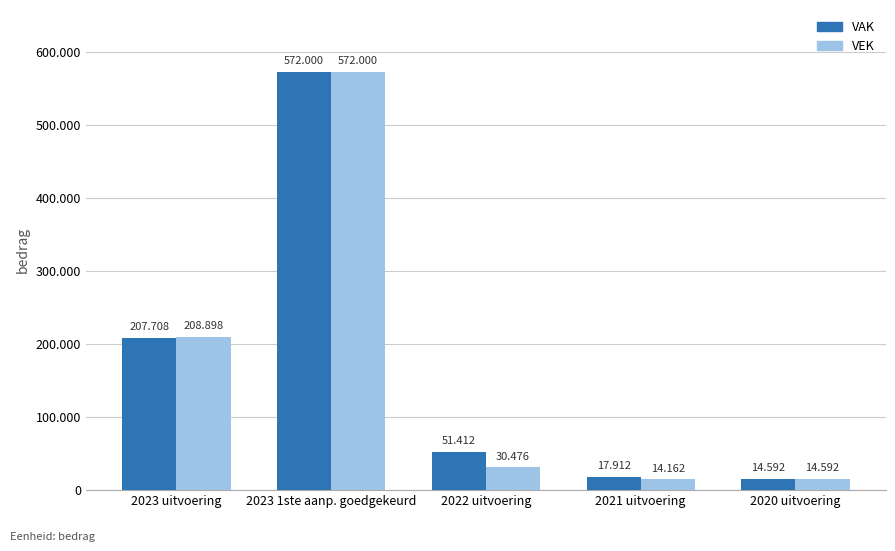

What are all the series names shown in the legend?

VAK, VEK